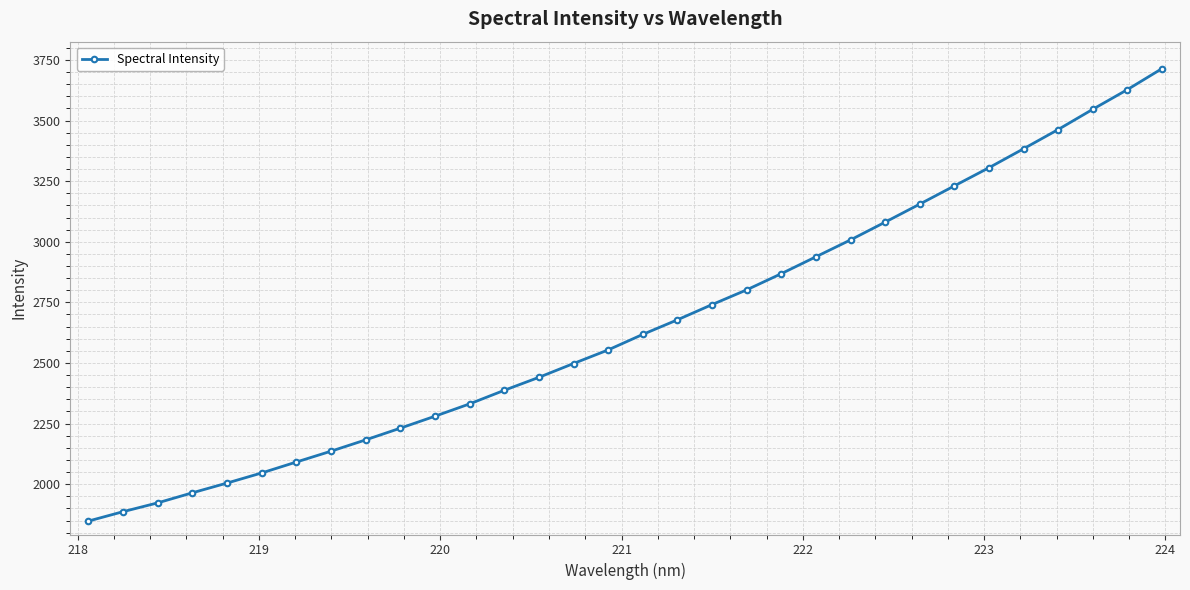

Count the number of data series in this chart.

1